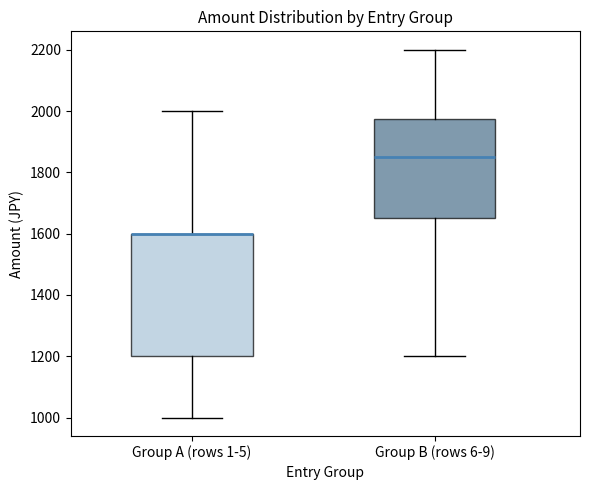

Reading left to right, transcribe this box plot: for each box, give where its median line is, the range the box spans, and where its two whiskers end, as read against the y-axis. The values are not printed on the chart, so give them approximately, as read against the axis.

Group A (rows 1-5): median 1600 (drawn on the box's upper edge), box 1200 to 1600, whiskers 1000 to 2000
Group B (rows 6-9): median 1860, box 1660 to 1980, whiskers 1200 to 2200